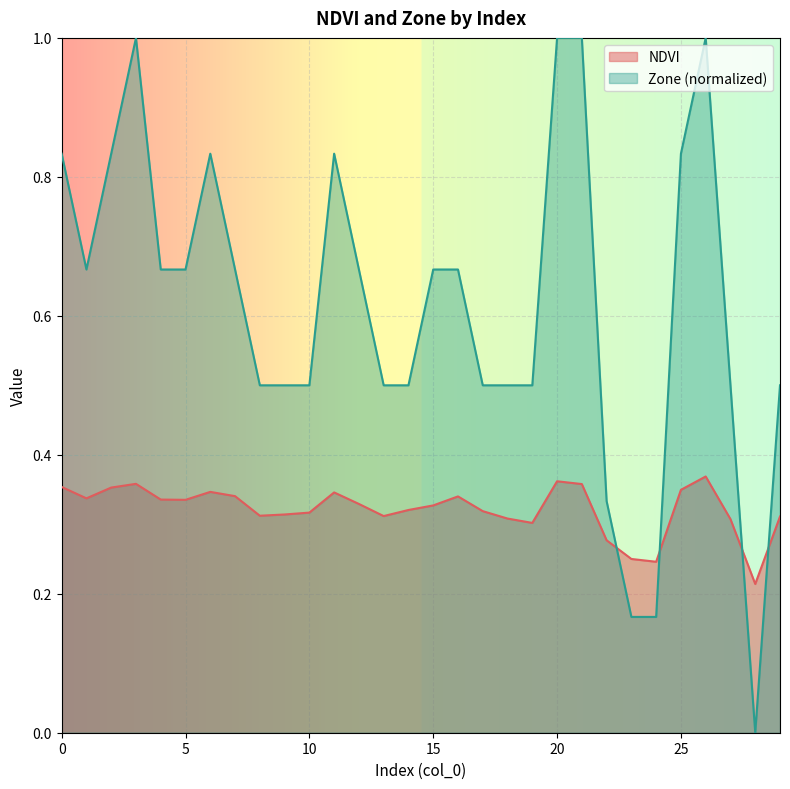

How many data points in Zone are above 0?

29